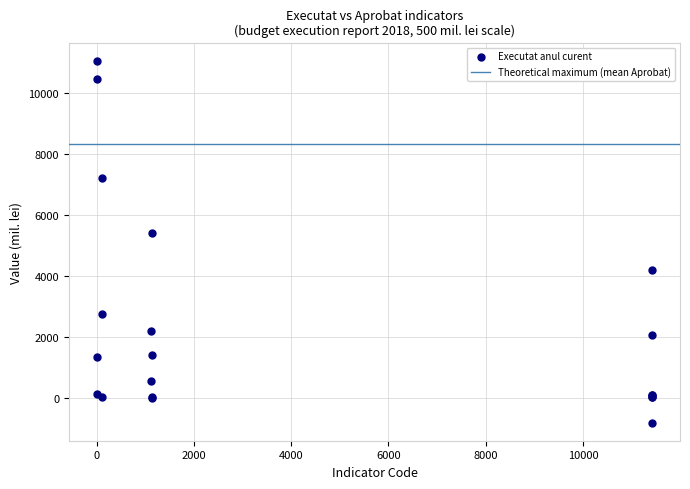

What Y value in the scatter plot is closest to 5122?

5418.5